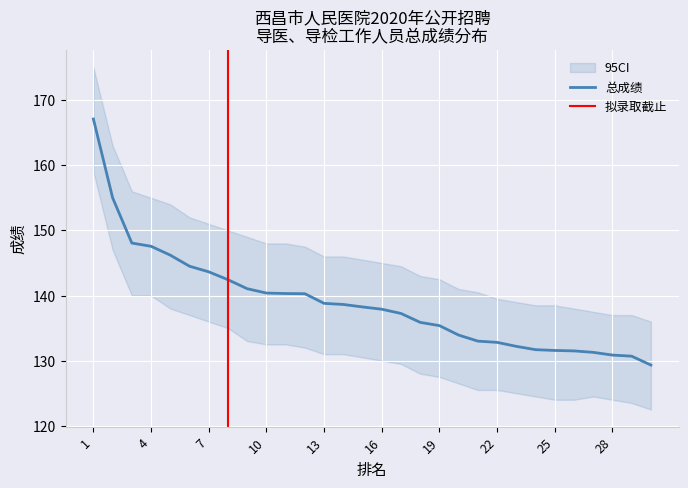

At how many categories does at least one series exceed 76?

30